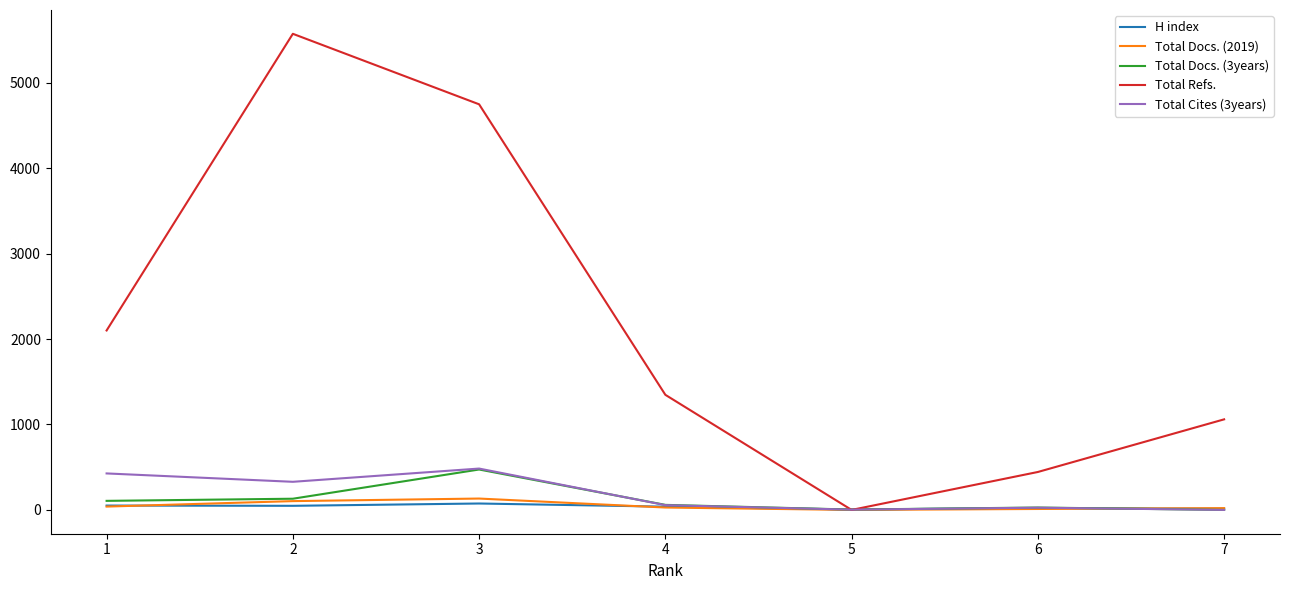

Which series has the largest total across all categories?

Total Refs.